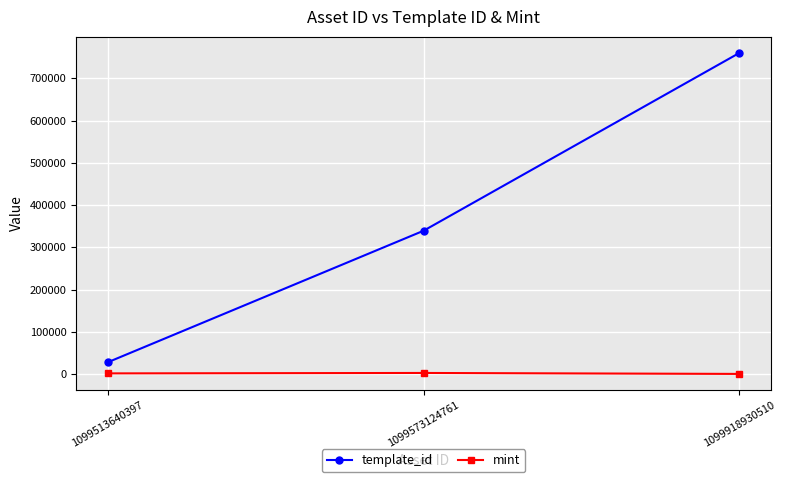

Which label corresponds to the largest value in the chart?

1099918930510